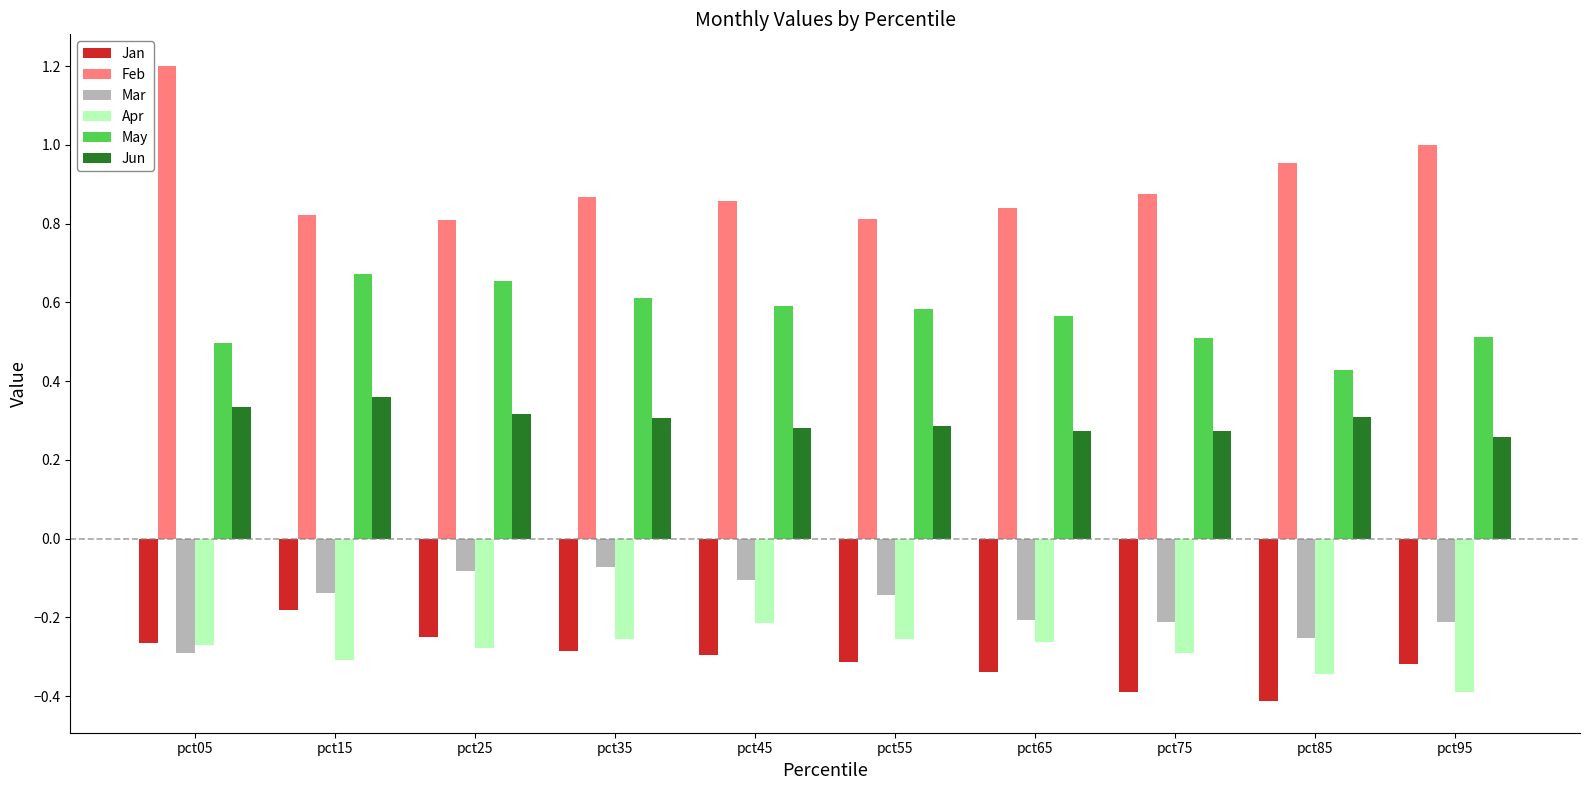

Rank the series at pct35 from lowest to highest value.

Jan, Apr, Mar, Jun, May, Feb